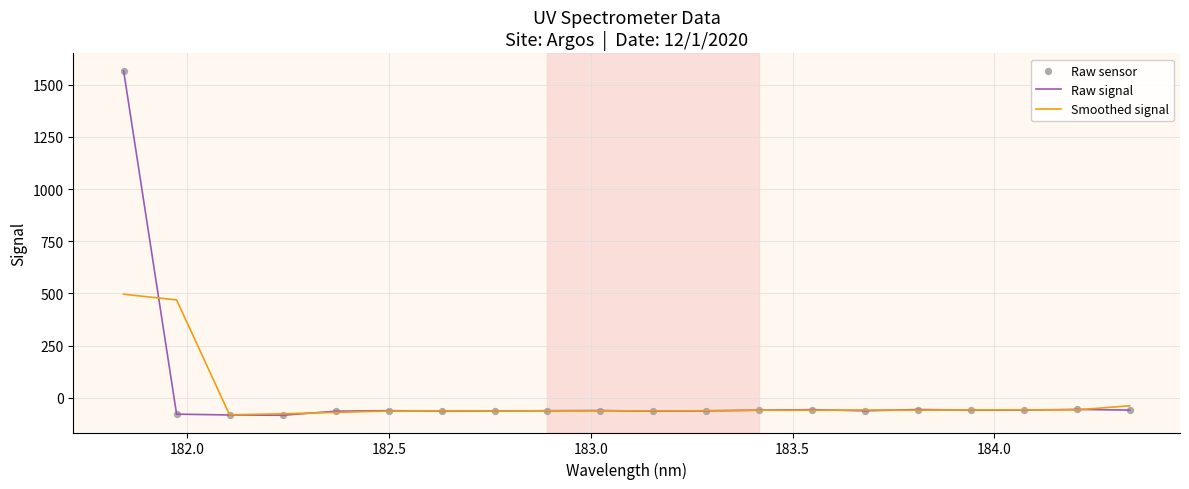

What is the maximum value for Raw signal?

1567.0